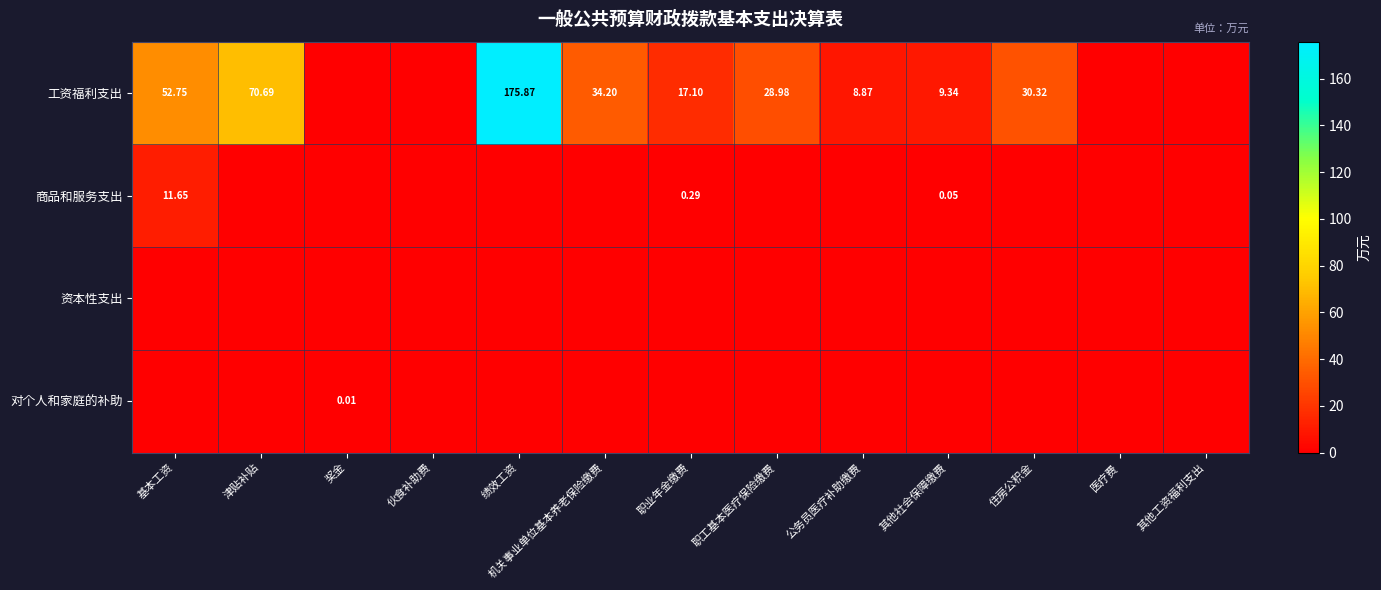

What is the sum of all 商品和服务支出 values?

12.0